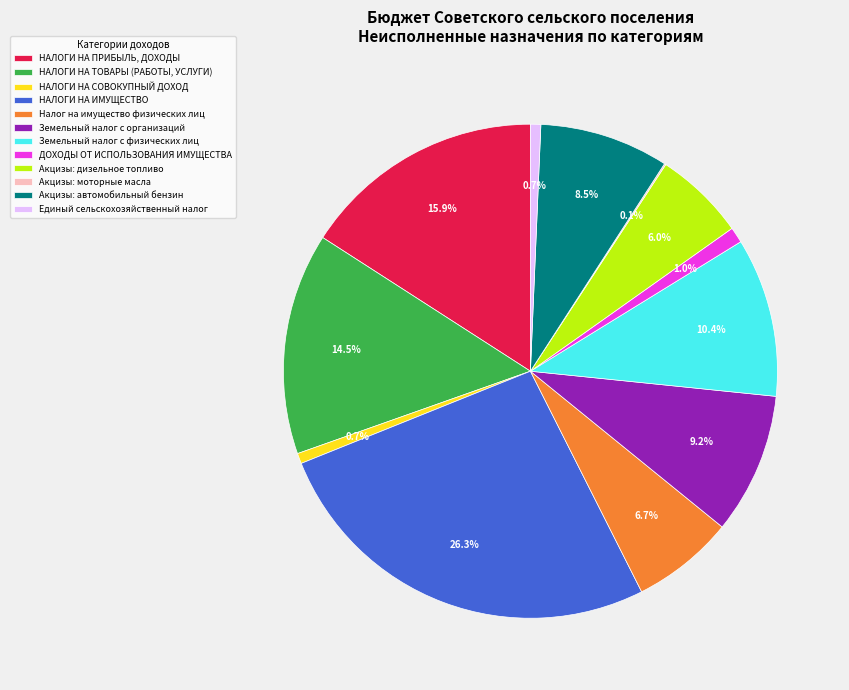

Which slice is the largest?

НАЛОГИ НА ИМУЩЕСТВО